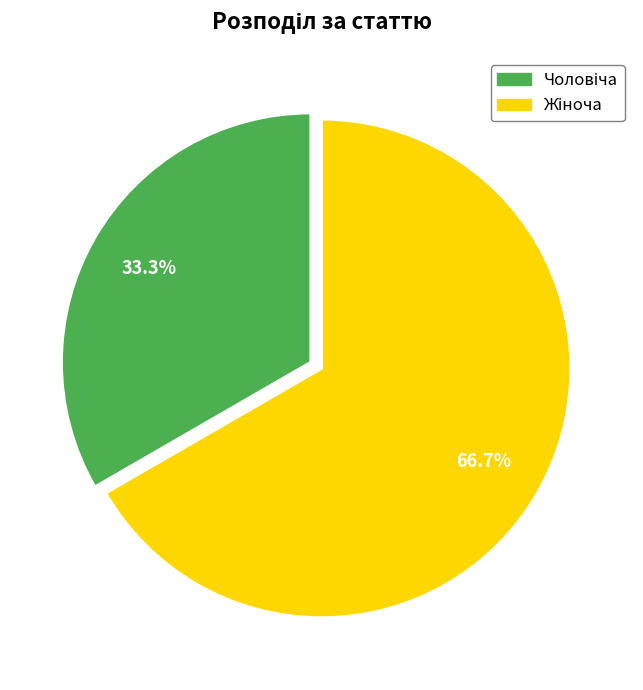

Rank the categories by value from highest to lowest.

Жіноча, Чоловіча